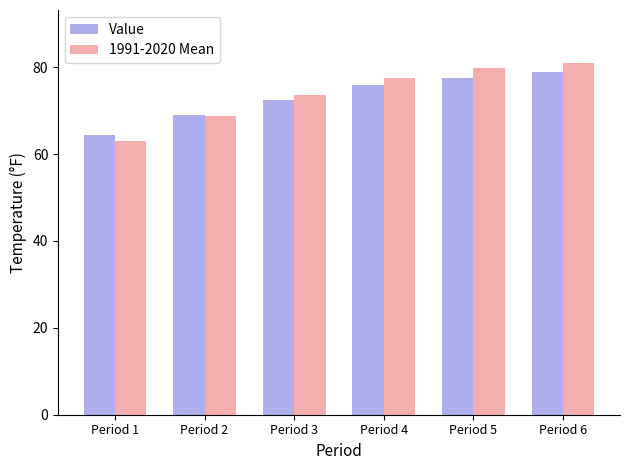

Count the number of data series in this chart.

2